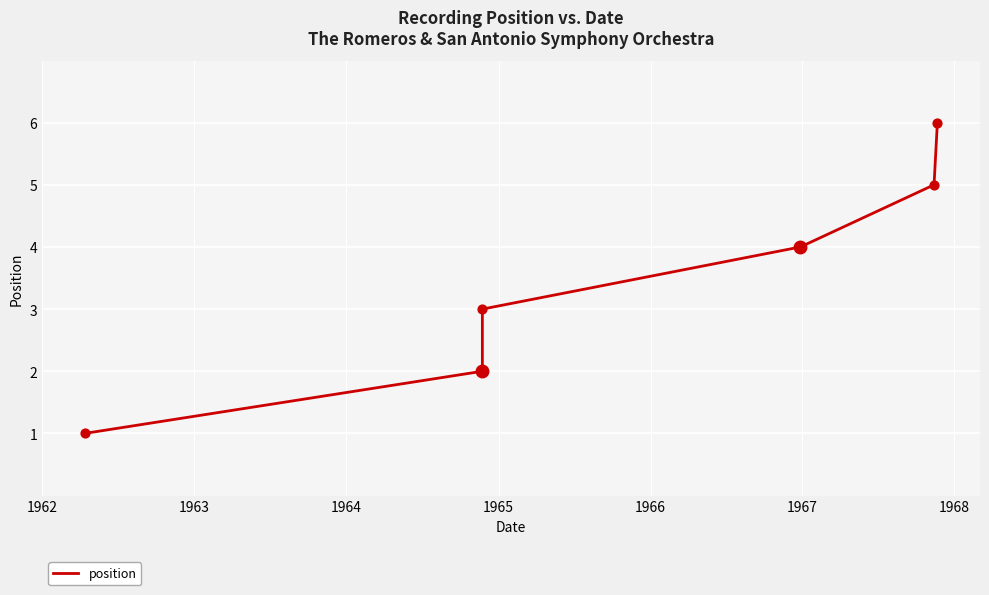

What is the ratio of the value at 1965 to the value at 1966?

0.8